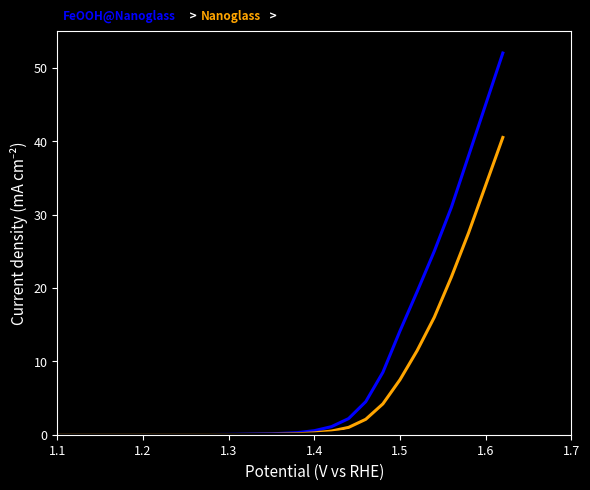

What is the maximum value shown in the chart?

52.0